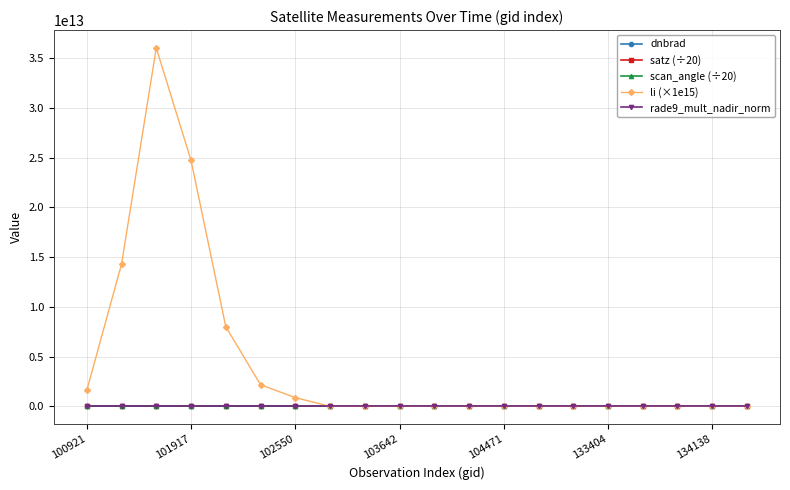

Which series has the widest spread of values?

li (×1e15)